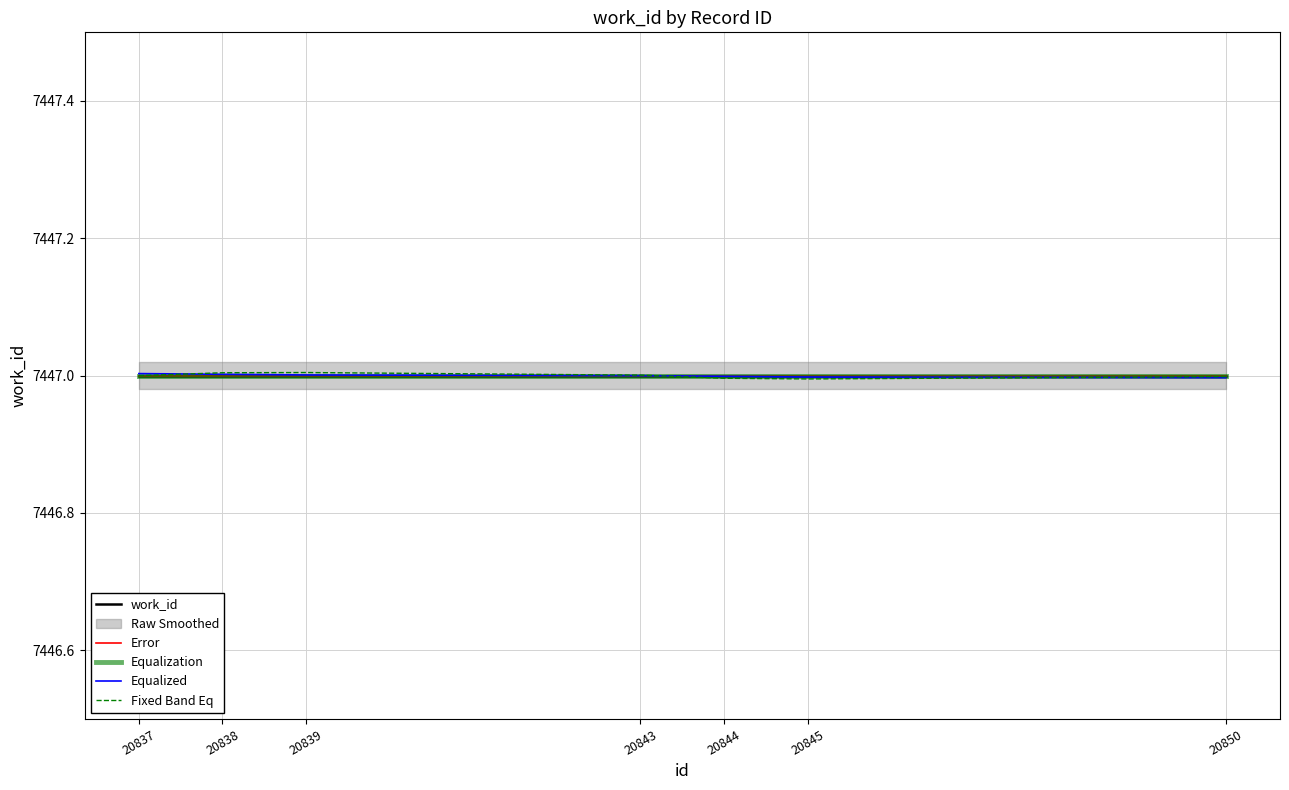

Reading right to left, list all the values displayed in this chart.

work_id: 20850=7447.0	20845=7447.0	20844=7447.0	20843=7447.0	20839=7447.0	20838=7447.0	20837=7447.0
Error: 20850=7447.0	20845=7447.0	20844=7447.0	20843=7447.0	20839=7447.0	20838=7447.0	20837=7447.0
Equalization: 20850=7447.0	20845=7447.0	20844=7447.0	20843=7447.0	20839=7447.0	20838=7447.0	20837=7447.0
Equalized: 20850=7447.0	20845=7447.0	20844=7447.0	20843=7447.0	20839=7447.0	20838=7447.0	20837=7447.0
Fixed Band Eq: 20850=7447.0	20845=7447.0	20844=7447.0	20843=7447.0	20839=7447.0	20838=7447.0	20837=7447.0